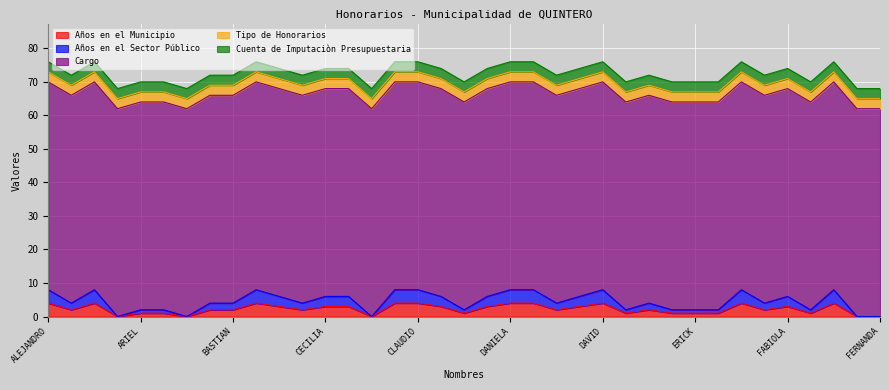

True or false: Cargo has more than 0 points higher than both neighbors.

False